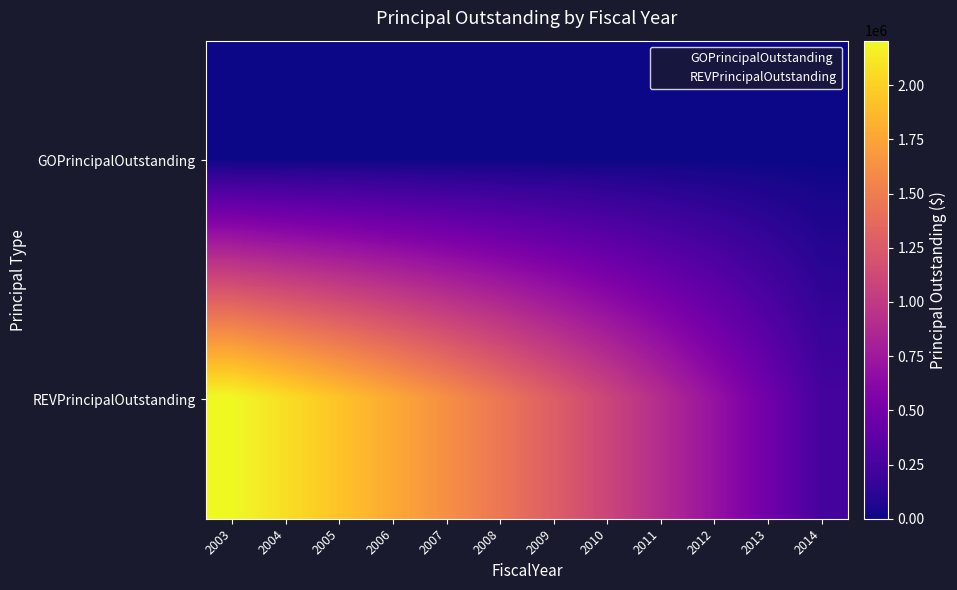

Between 2003 and 2012, which series saw the biggest shift?

REVPrincipalOutstanding